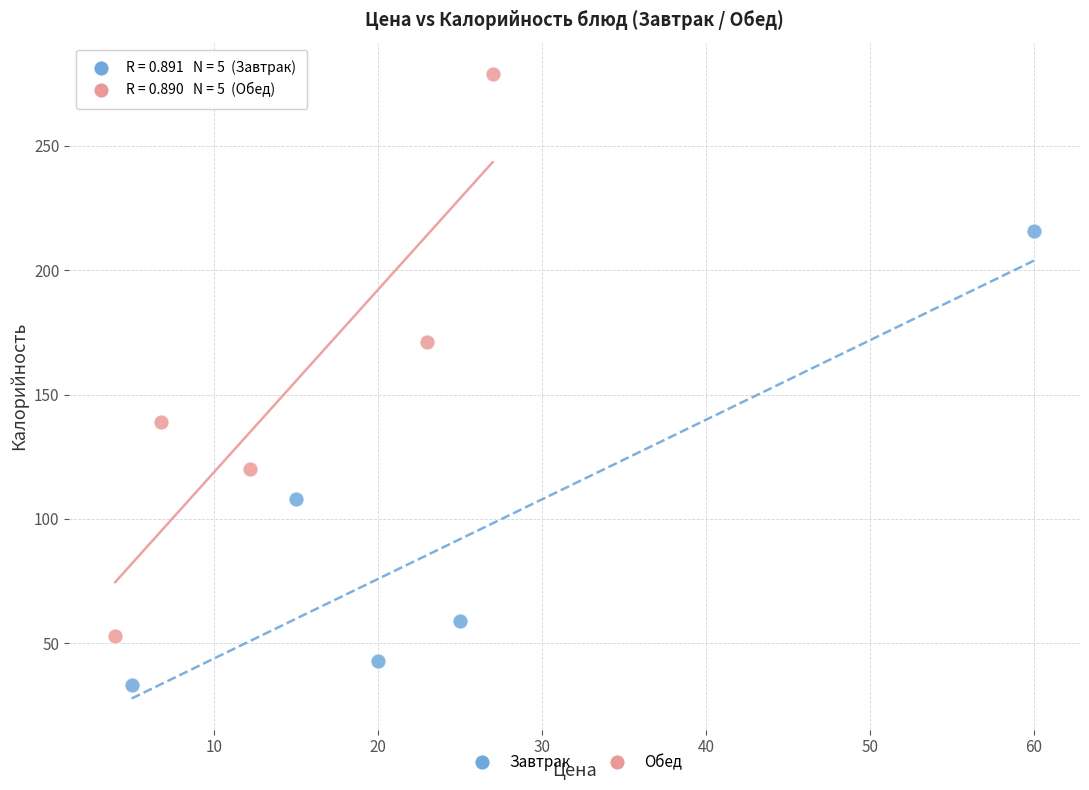

Which series has the widest spread of Y values?

Обед